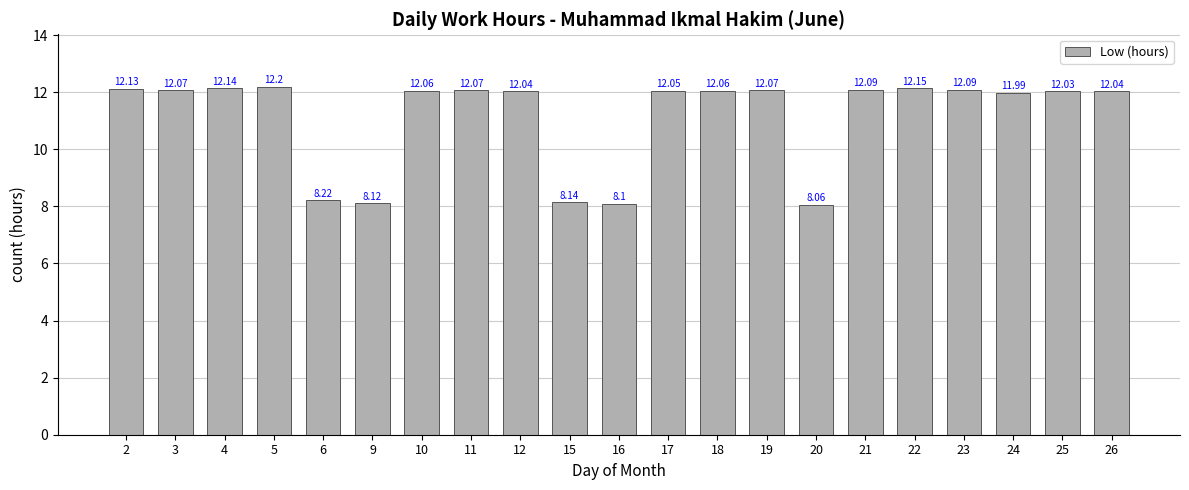

What is the value of the 3rd bar from the left?

12.1